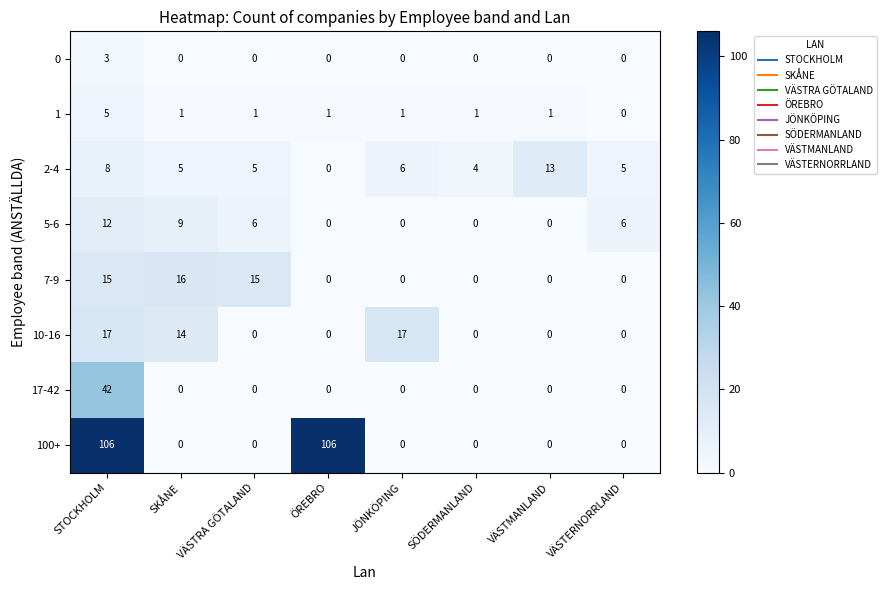

How many series are shown in this chart?

8